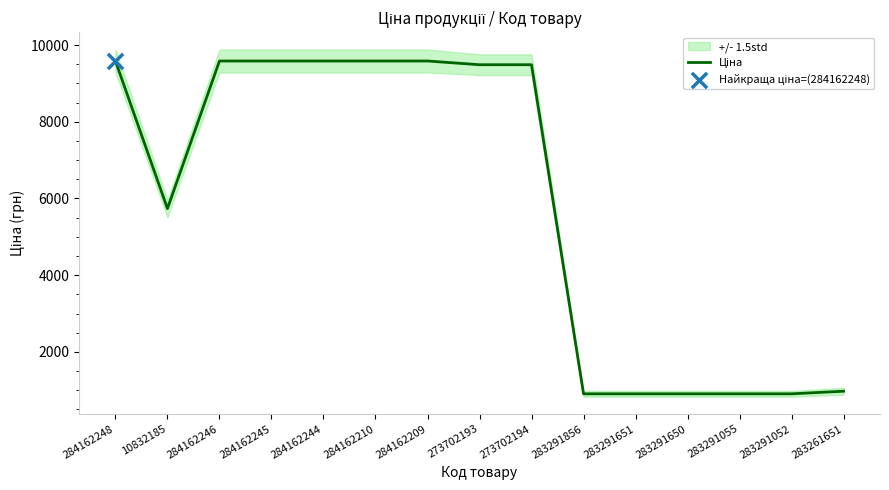

What is the change in value from 284162246 to 273702193?

-97.2